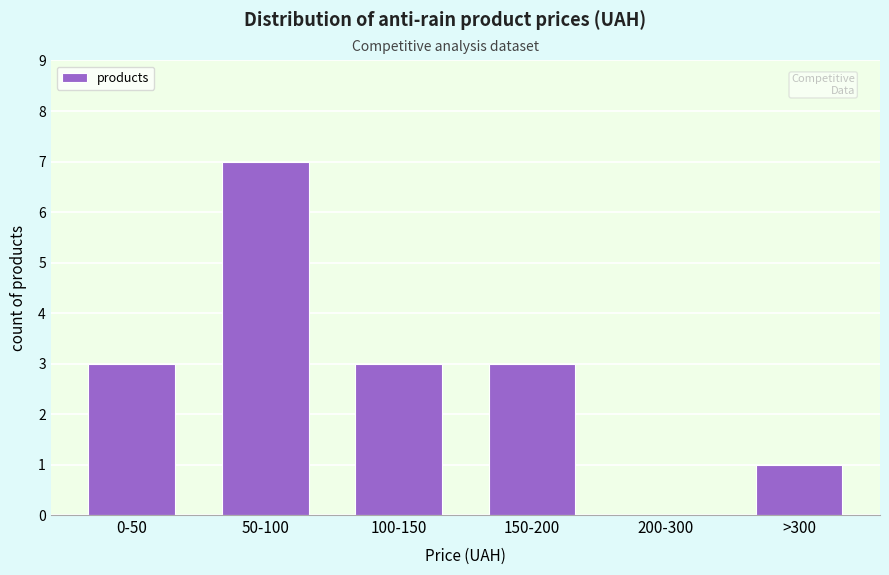

Reading right to left, list all the values displayed in this chart.

>300=1	200-300=0	150-200=3	100-150=3	50-100=7	0-50=3